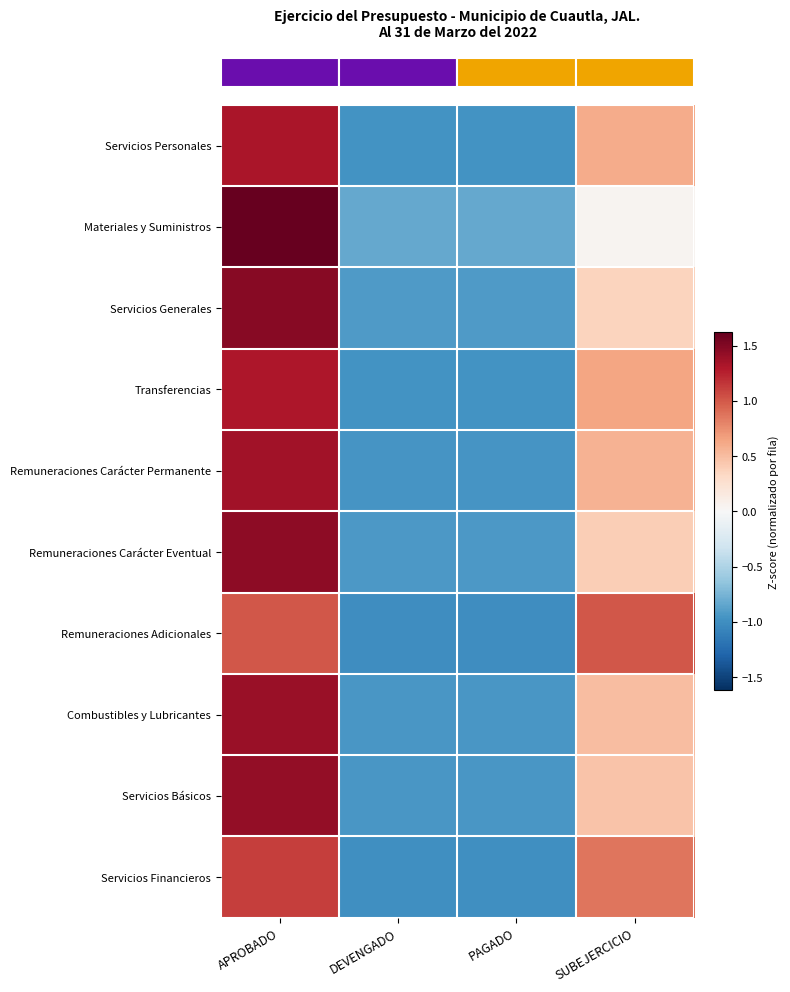

What is the total value across all series at APROBADO?

13.5